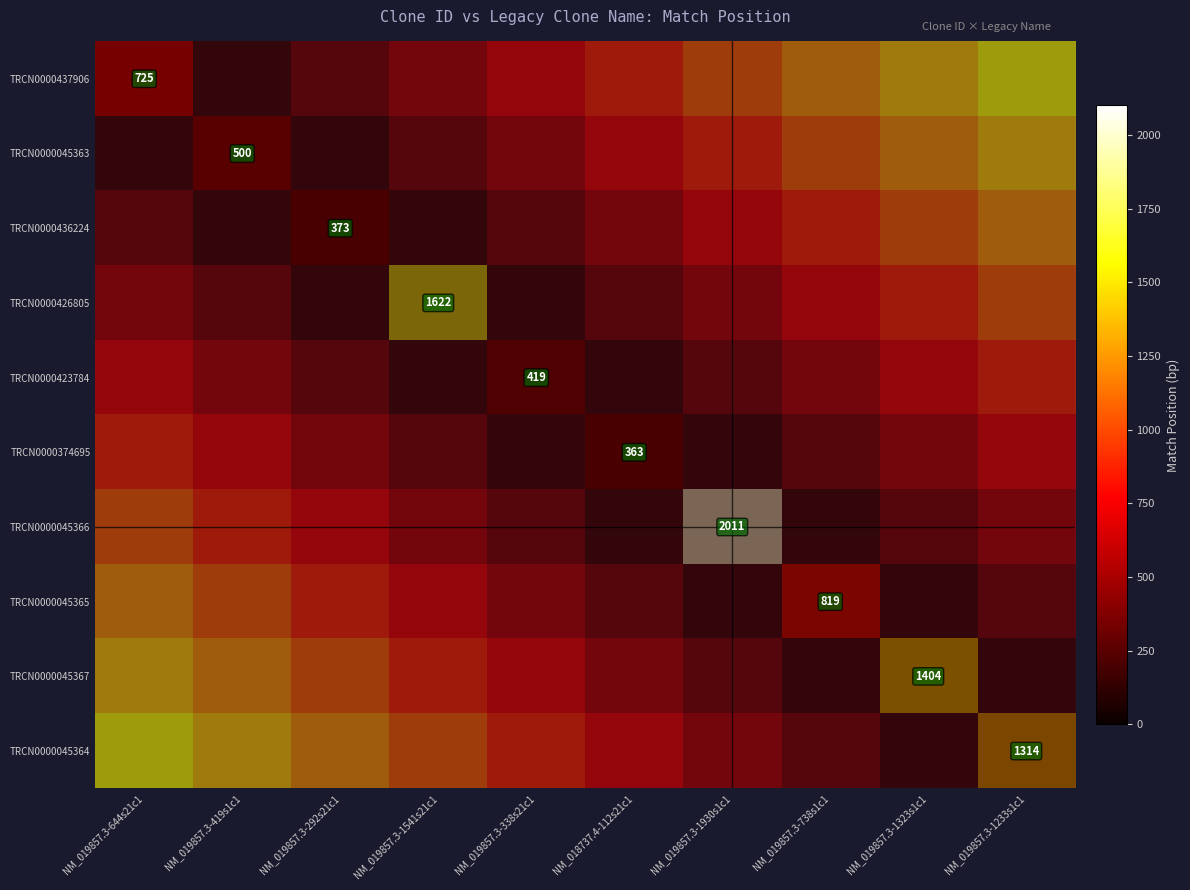

True or false: TRCN0000045367 has a value of 125 at NM_019857.3-738s1c1.

False